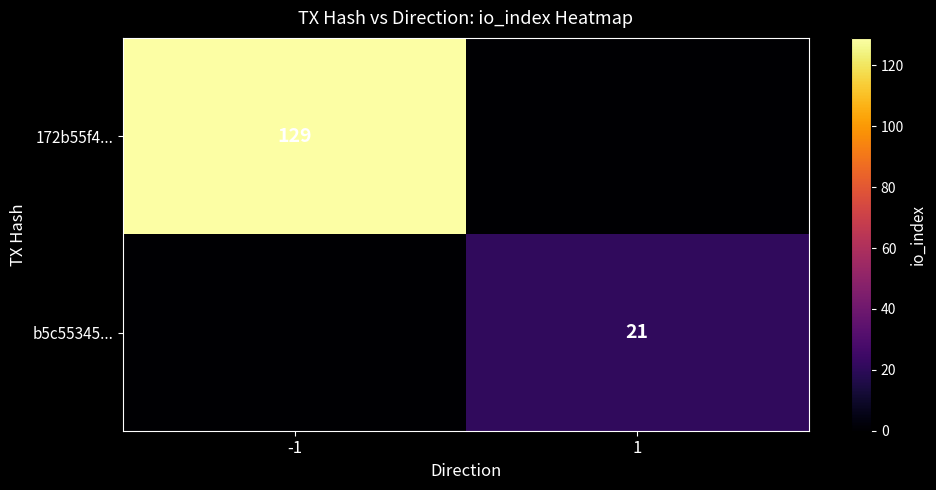

The value of b5c55345... at 1 is 30. True or false?

False